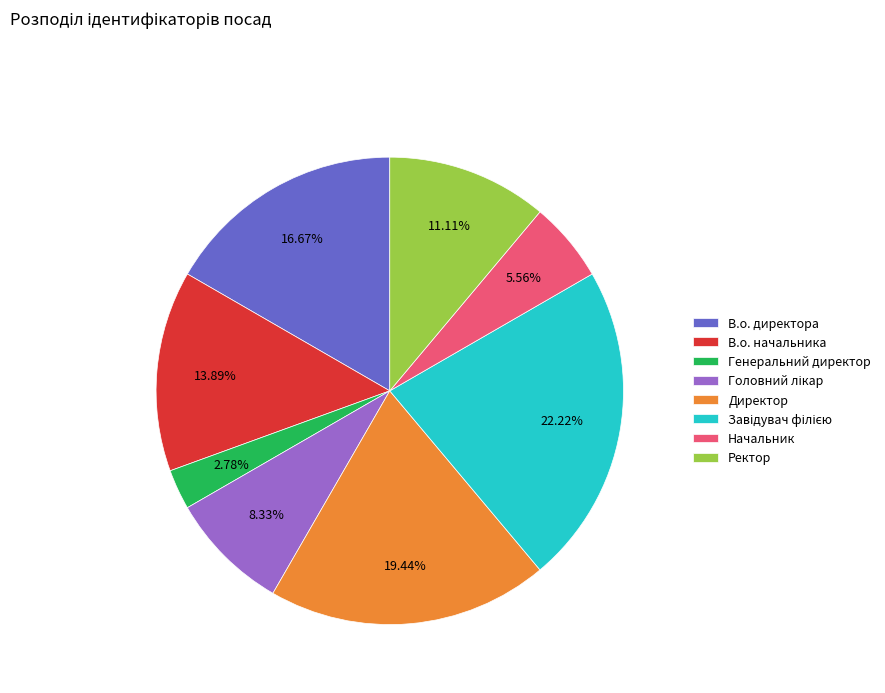

What portion of the pie excludes В.о. директора?

83.3%